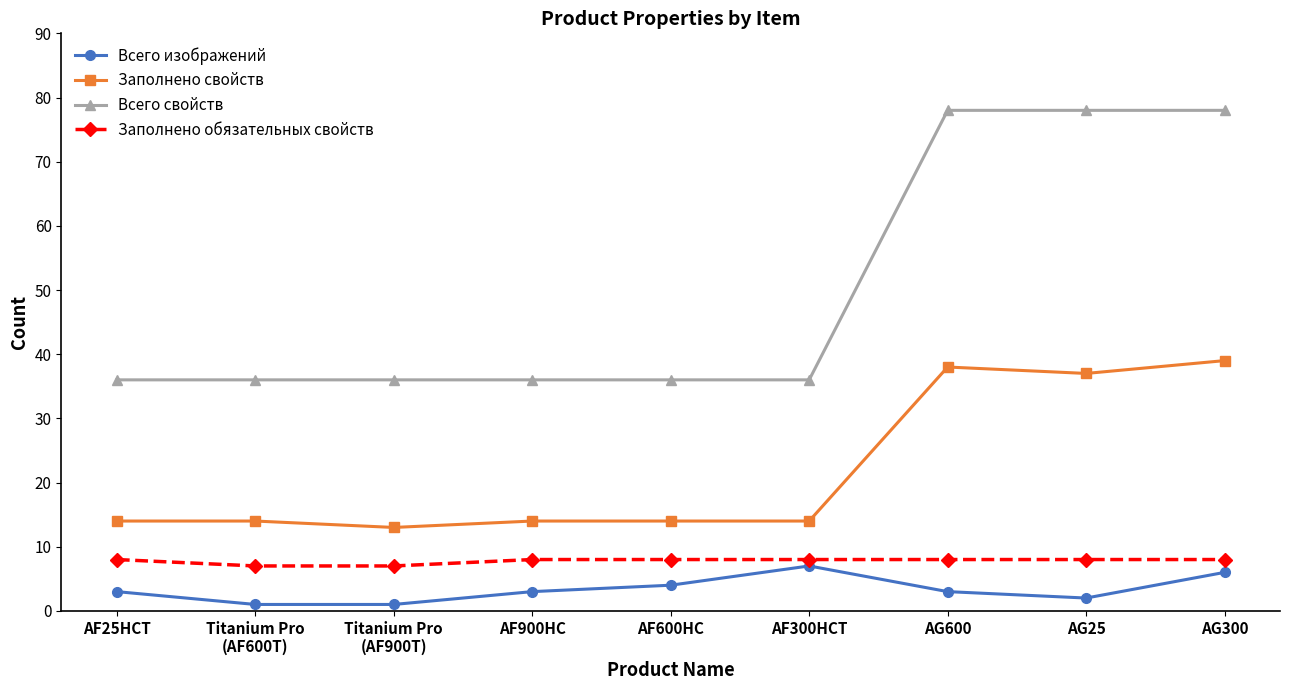

How many interior local peaks does the Всего изображений series have?

1